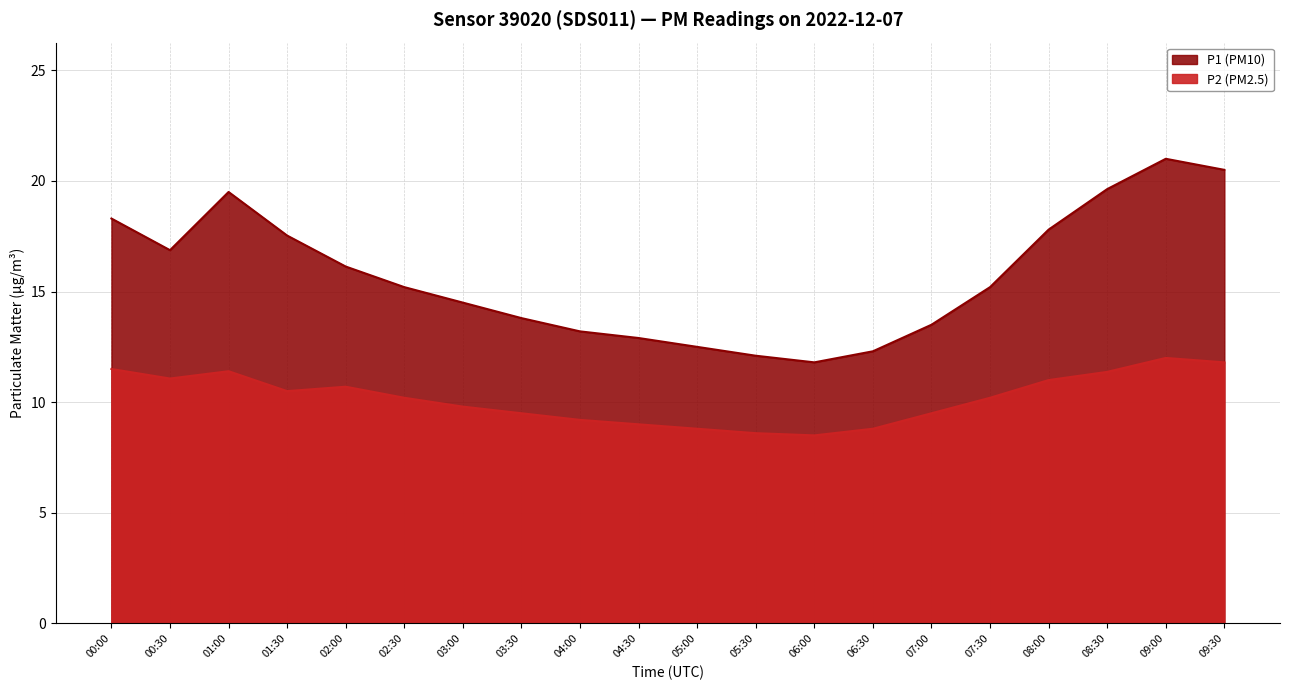

Where is the first local minimum for P2?

00:30